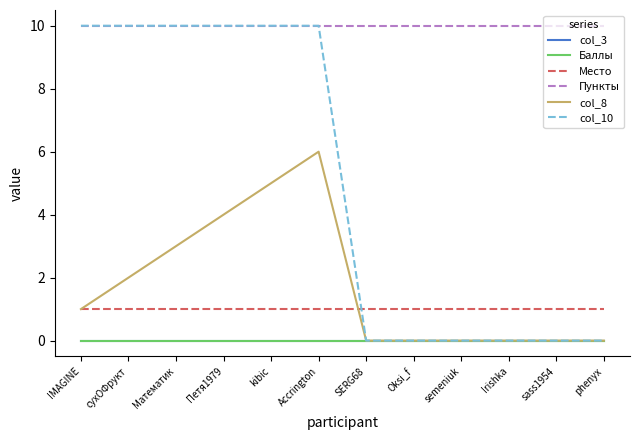

At how many categories does at least one series exceed 7?

12